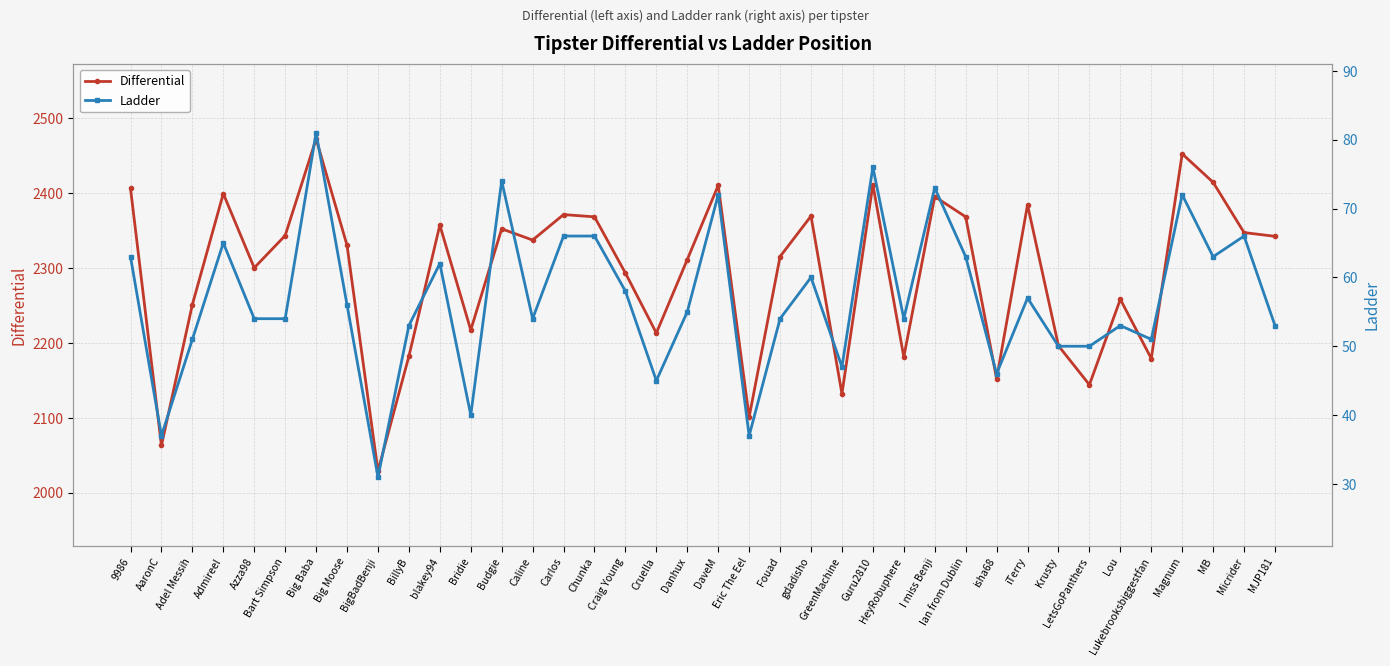

At how many categories does at least one series exceed 227?

38